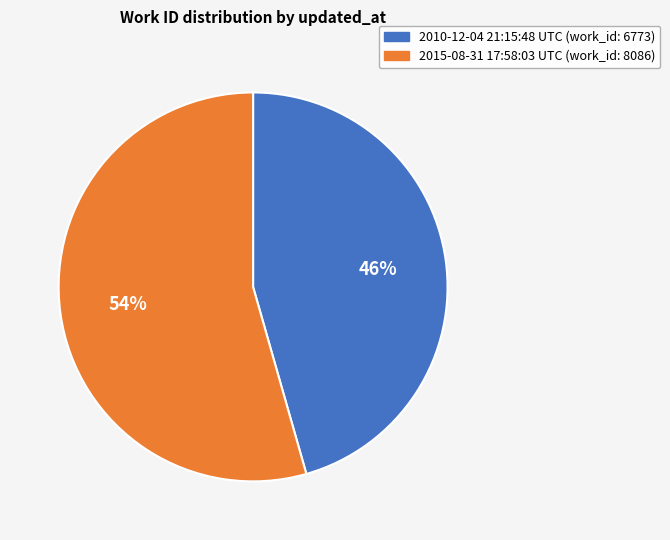

How many slices are in this pie chart?

2